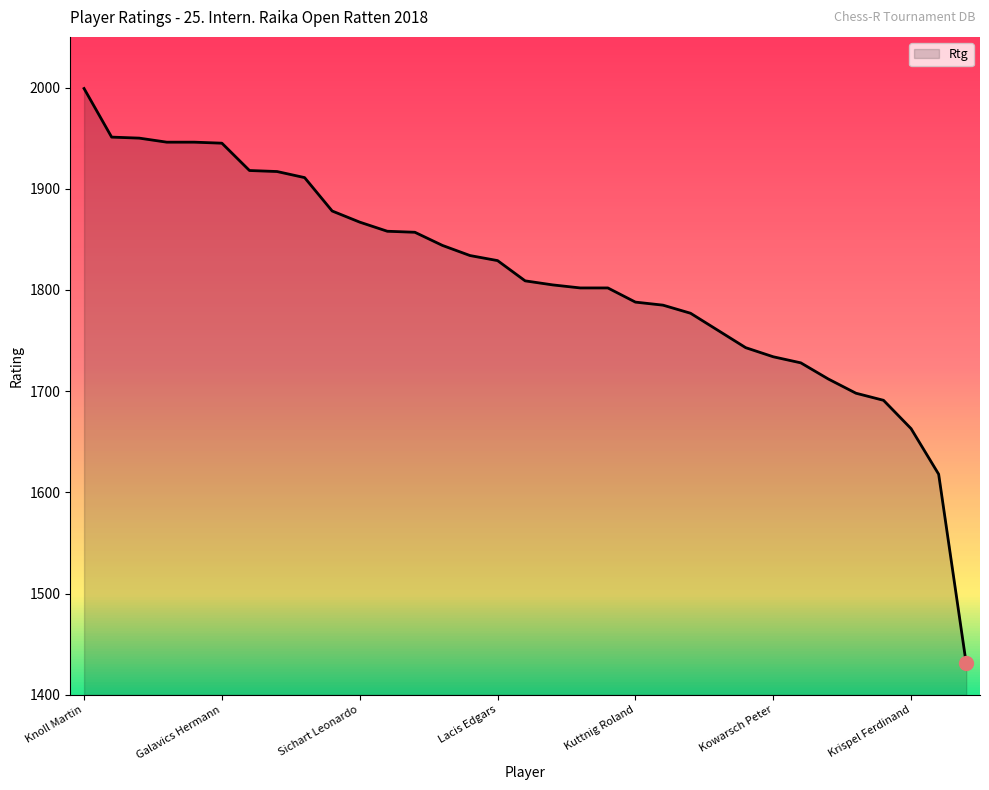

What is the difference between the maximum and minimum values?

568